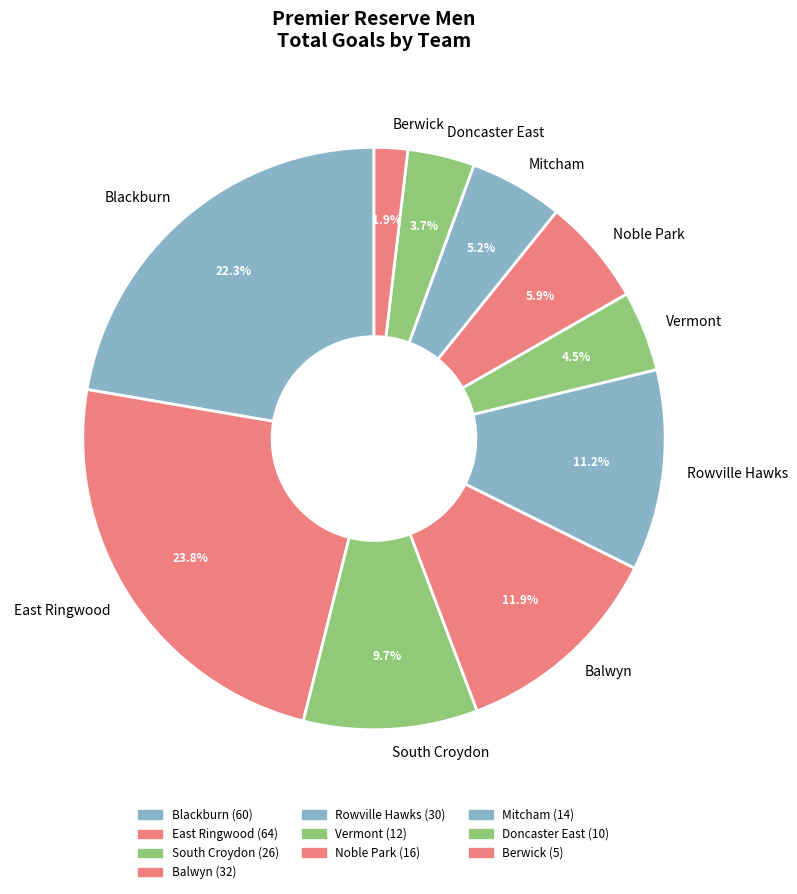

What percentage is NOT represented by Berwick?

98.1%